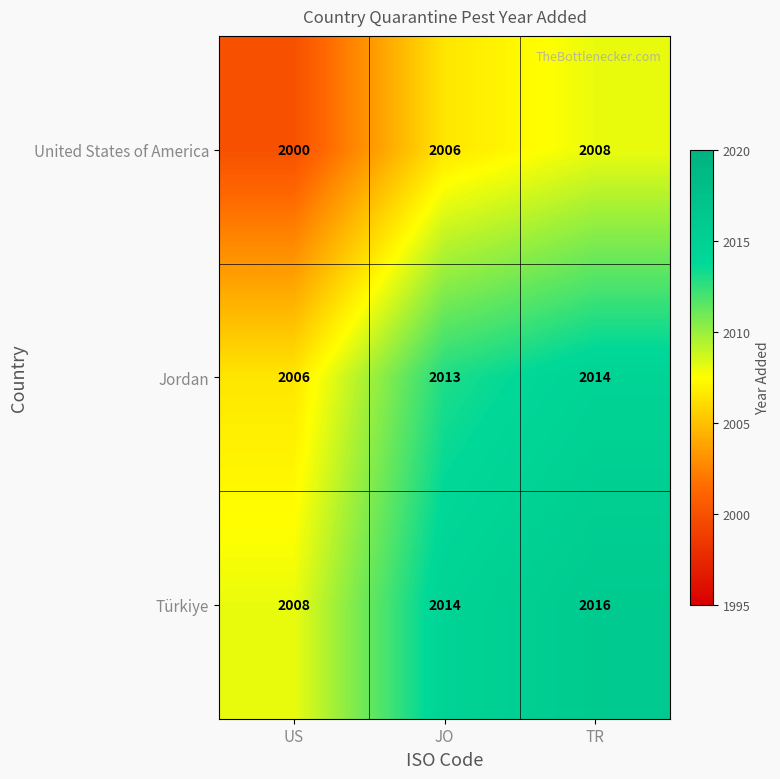

What is the spread (max minus min) of values at JO?

8